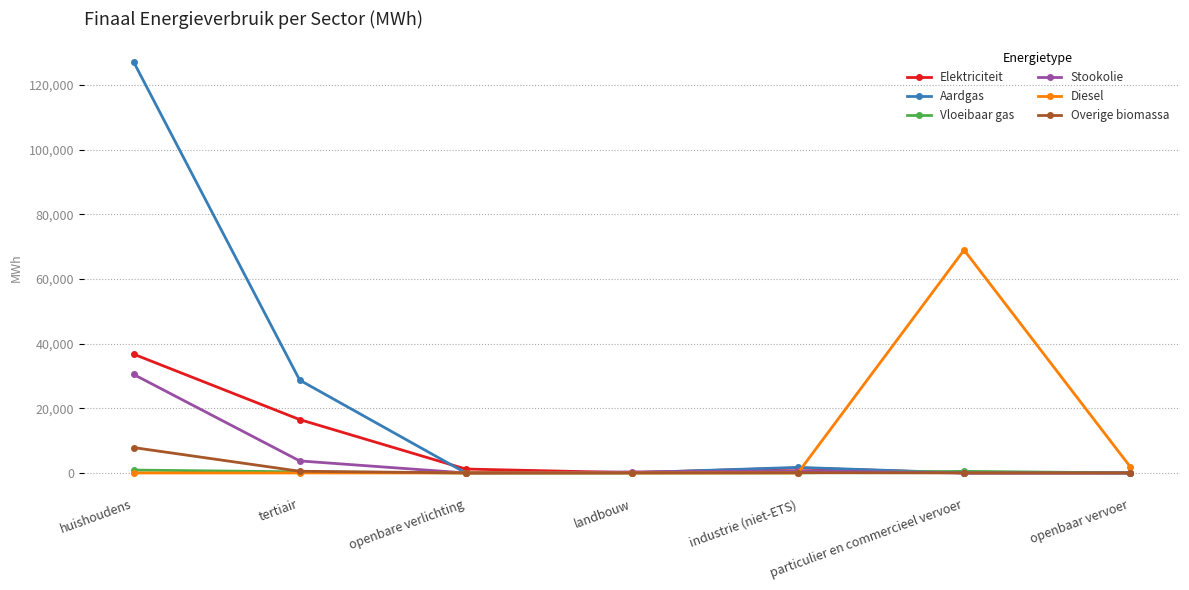

The value of Aardgas at openbare verlichting is 0.0. True or false?

True